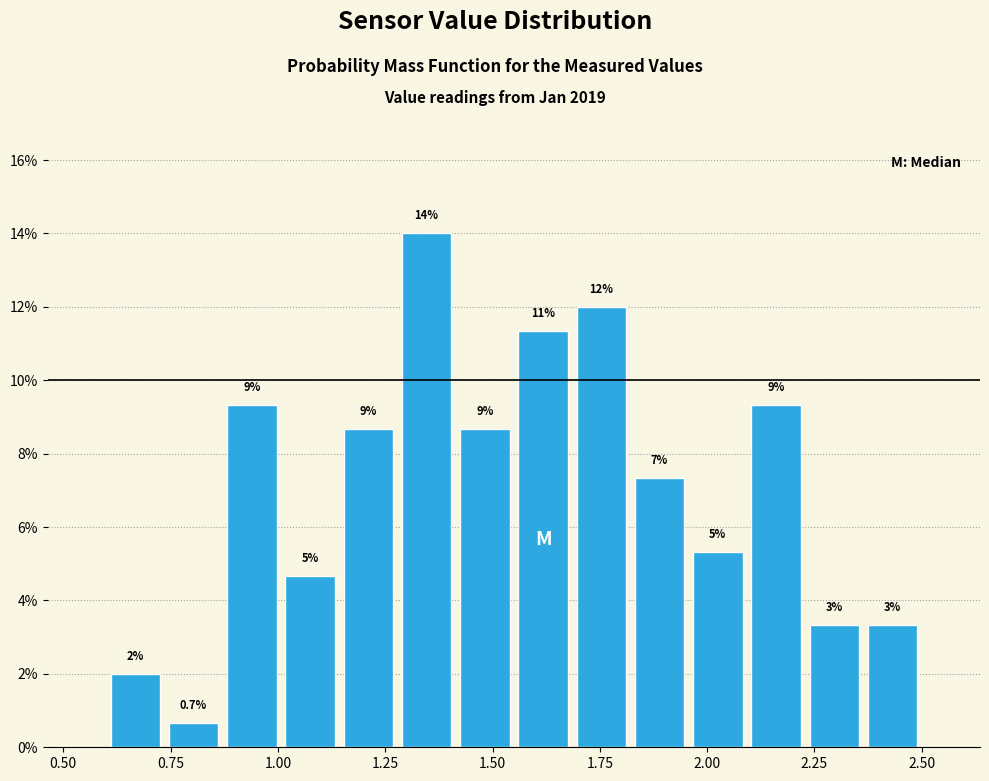

Around what value on the x-axis is the tallest bar? Give the approximate position of its centre, as read against the axis.

1.35